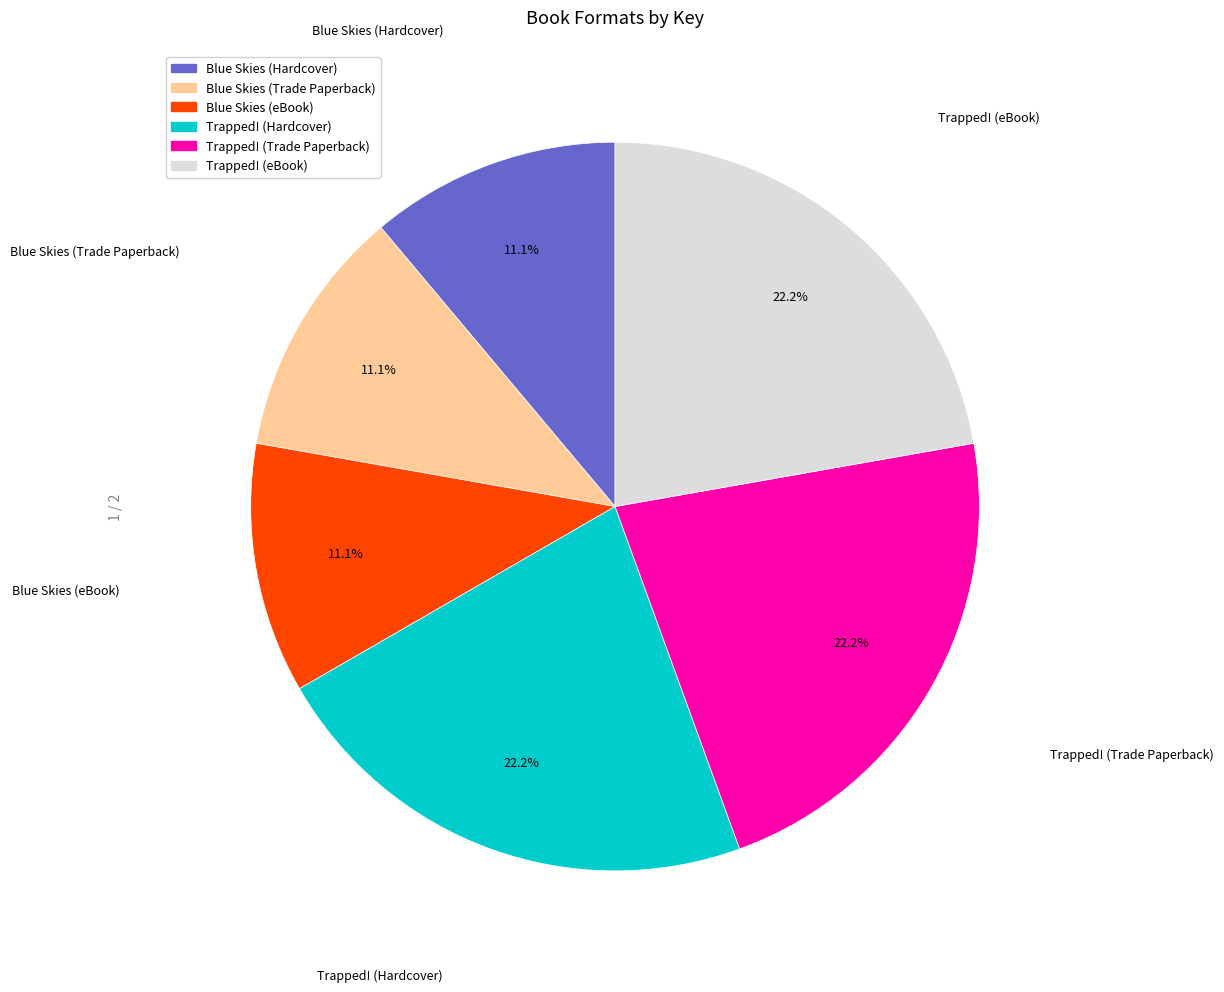

Is there a majority slice in this chart?

No